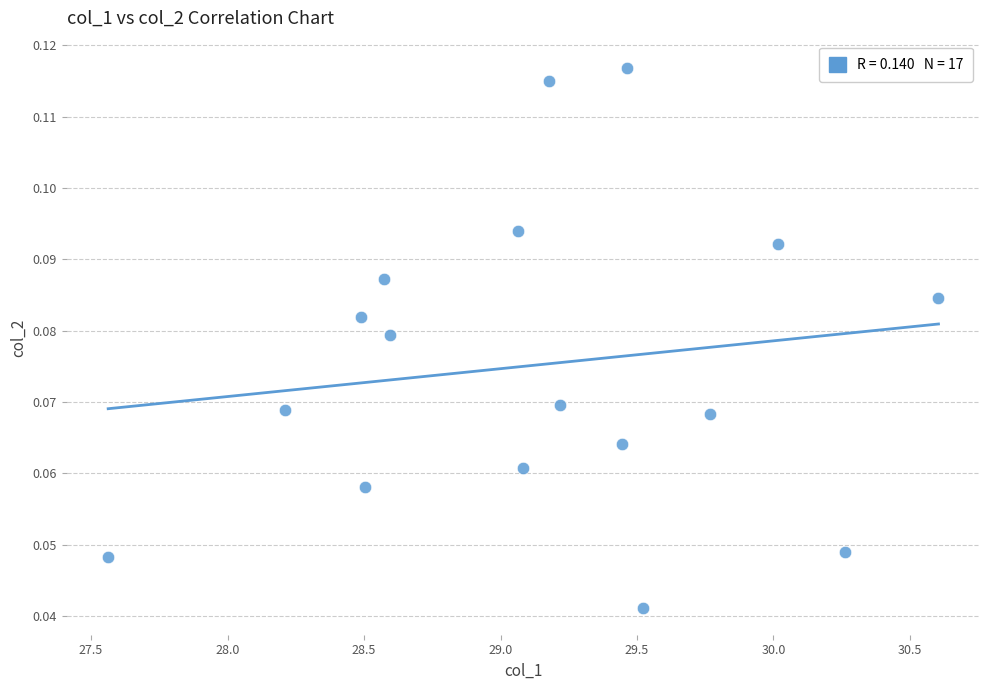

What is the range of X values (max minus min)?

3.0